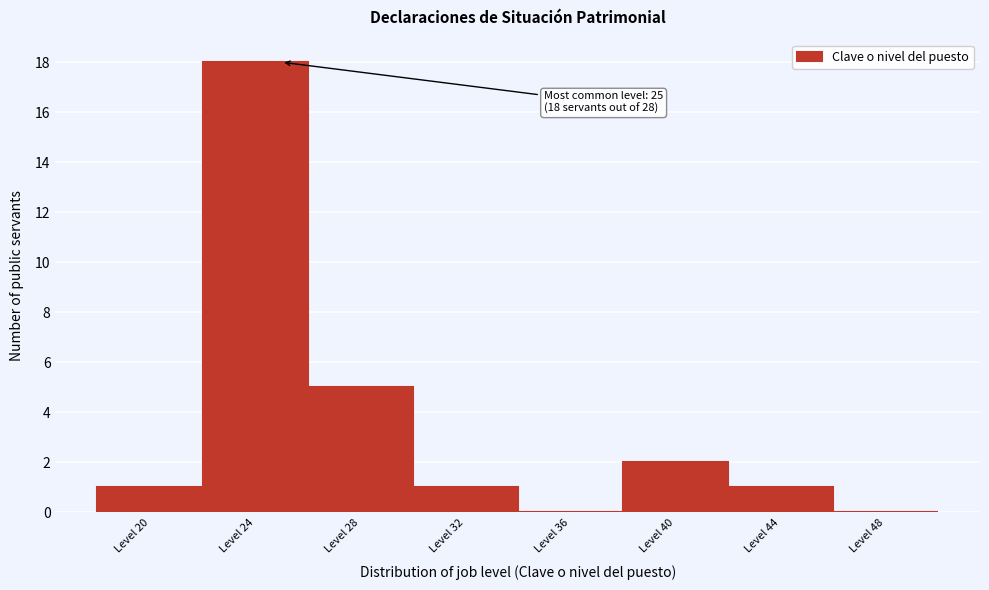

Which range on the x-axis has the tallest bar?

22 to 26